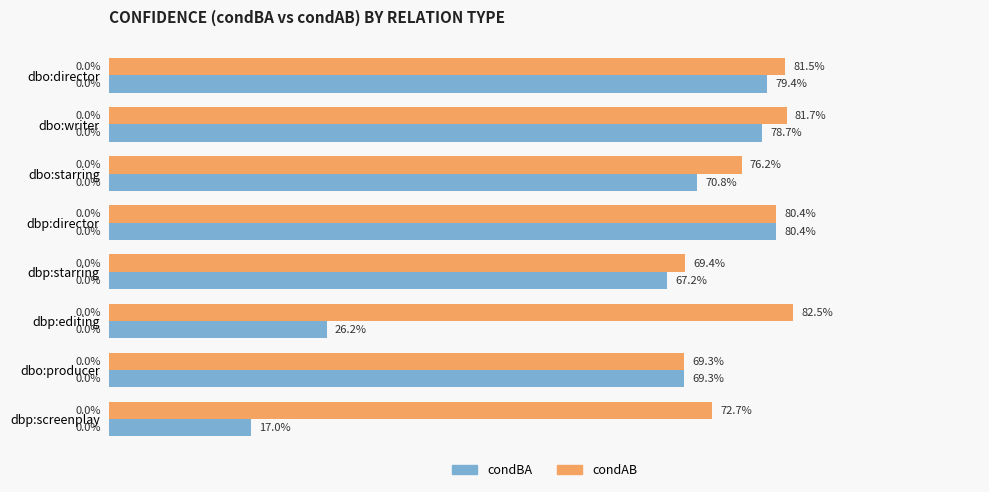

Are the bars grouped side by side (vs. stacked)?

Yes